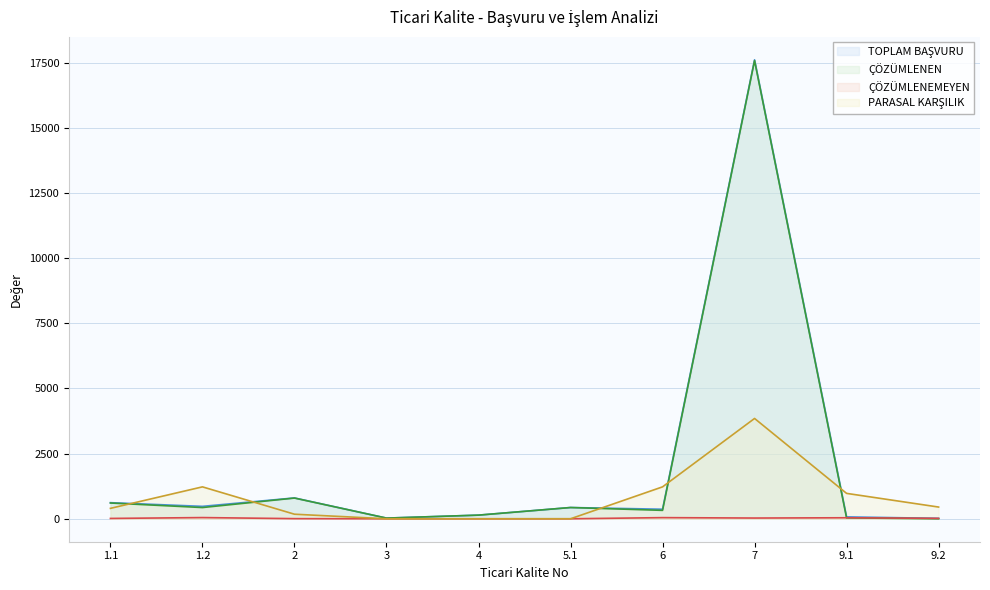

Is it true that ÇÖZÜMLENEMEYEN equals 15 at 9.1?

False